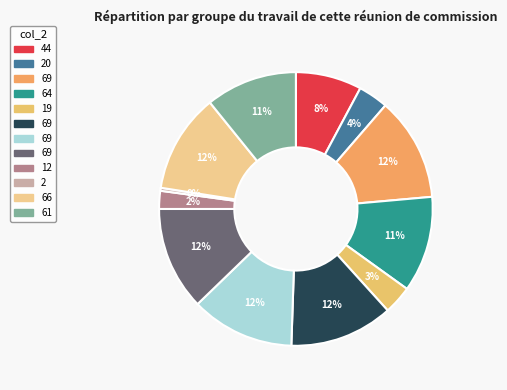

What is the smallest slice in the pie chart?

2